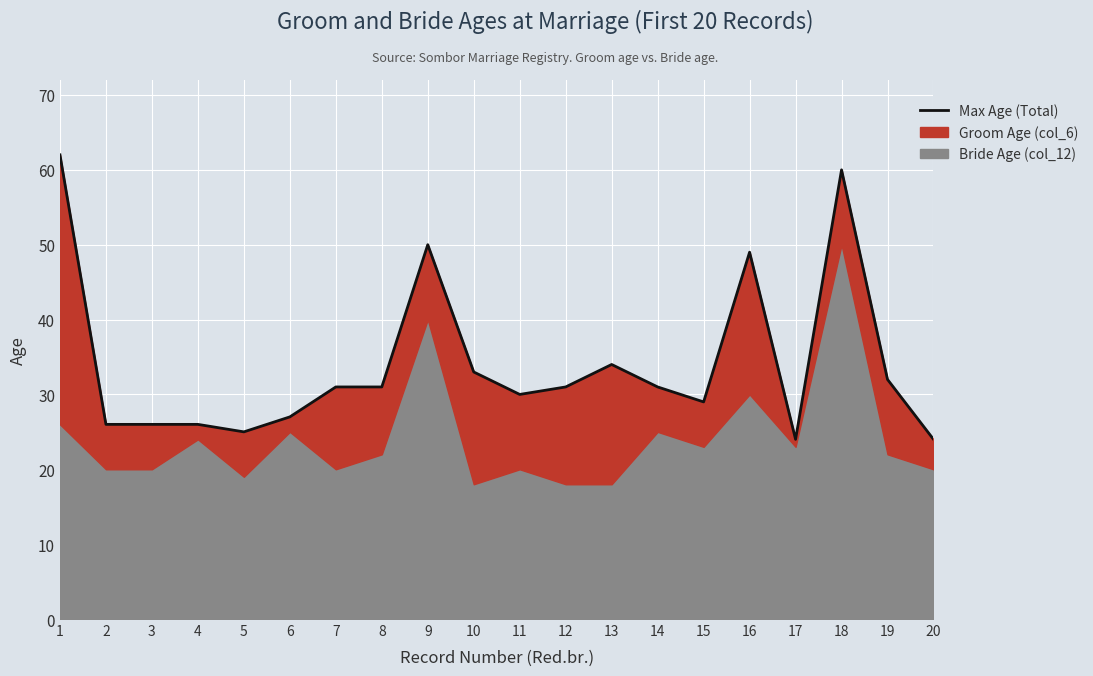

Which category has the highest value across all series?

1